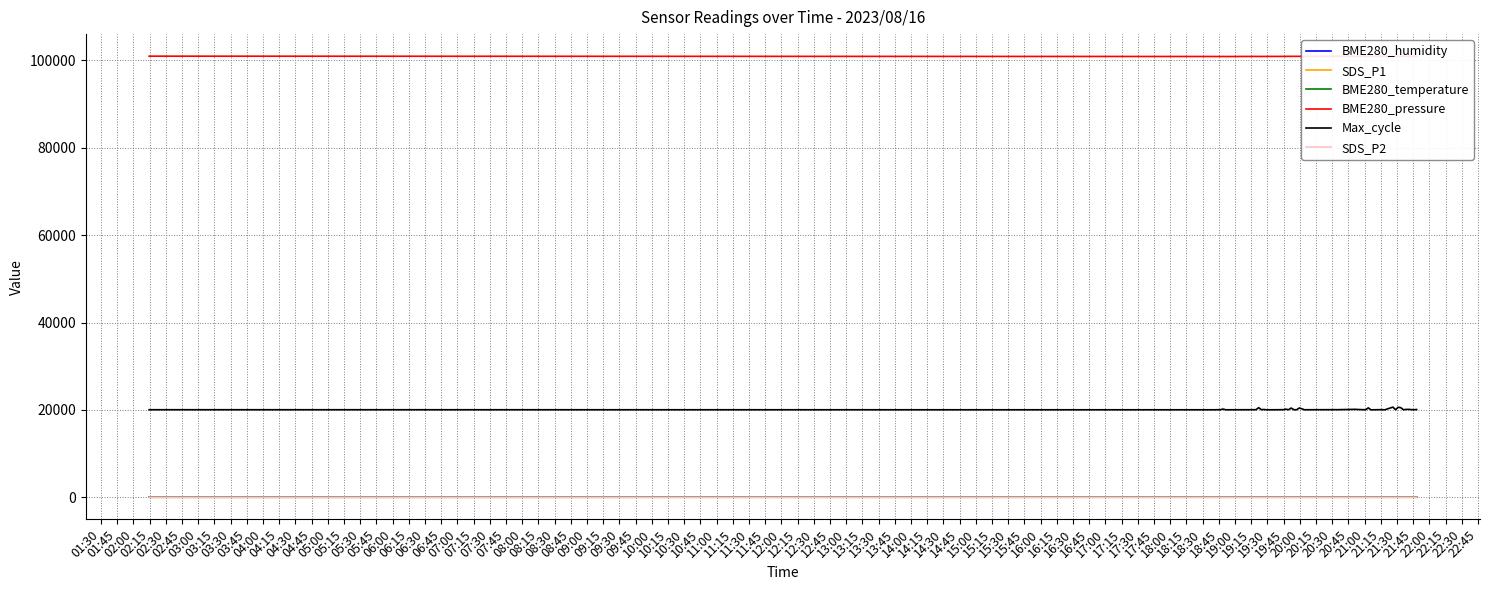

True or false: BME280_temperature and BME280_pressure cross at least once.

False